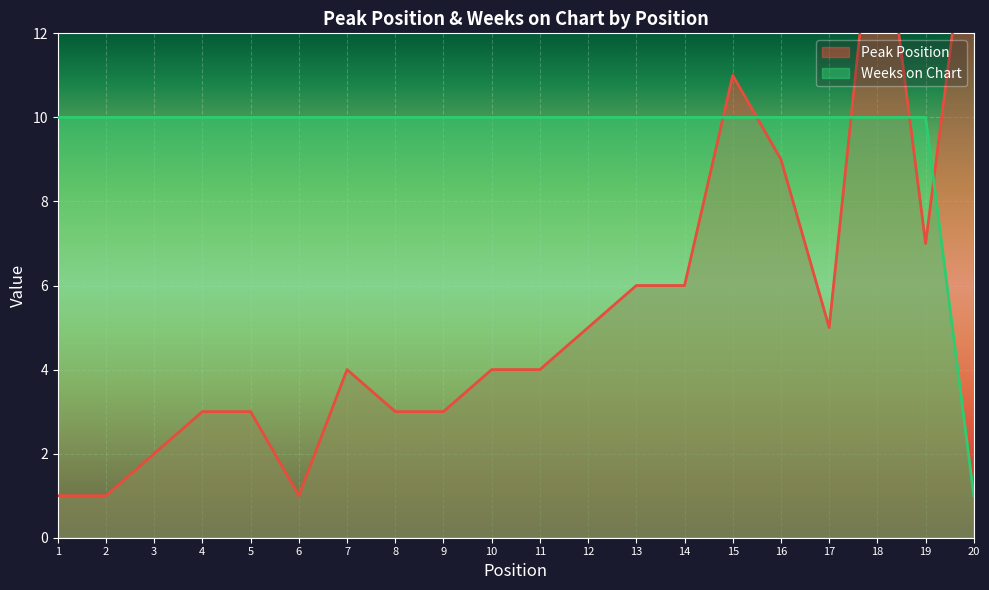

True or false: Weeks on Chart has more than 0 interior local peaks.

False